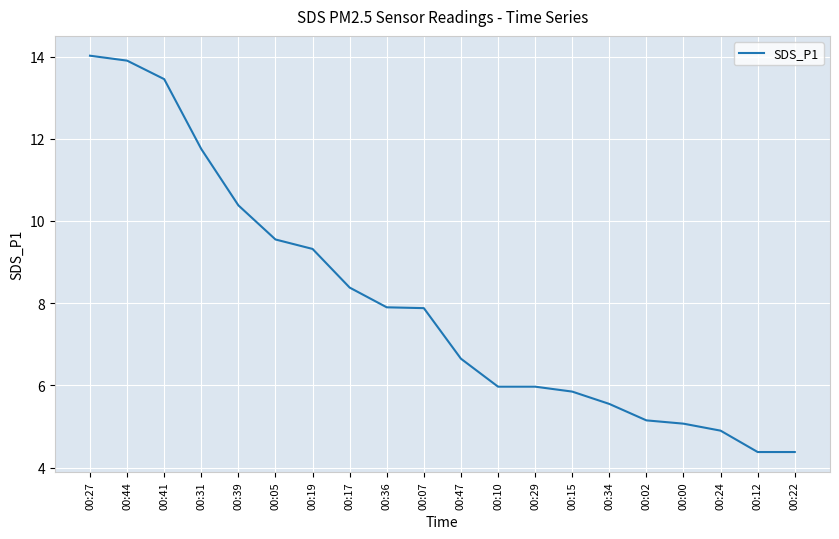

What is the change in value from 00:41 to 00:47?

-6.8